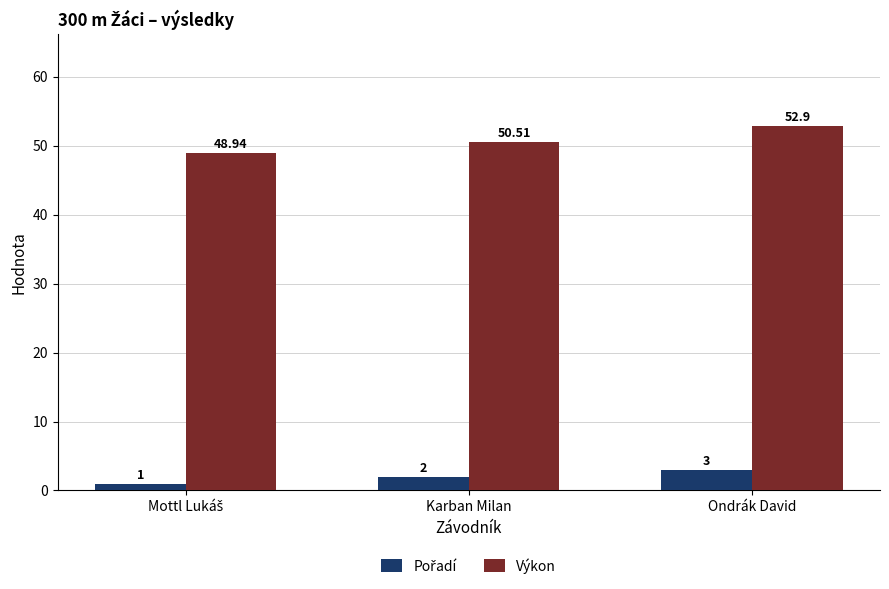

Is it true that Výkon equals 52.9 at Ondrák David?

True